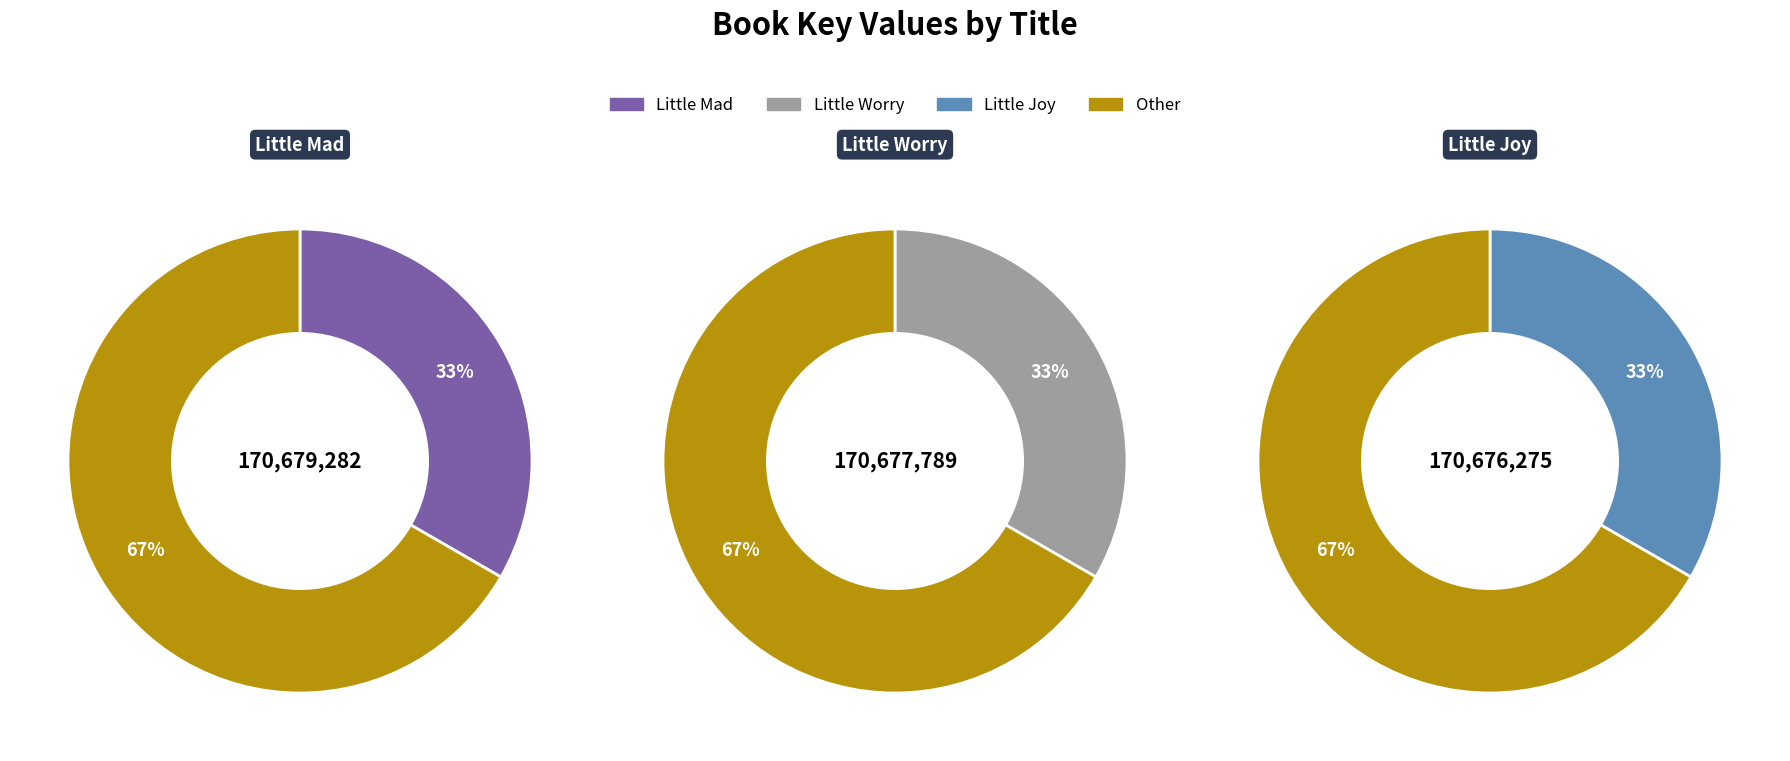

To the nearest percent, what percentage of the pie is Little Worry?

33%